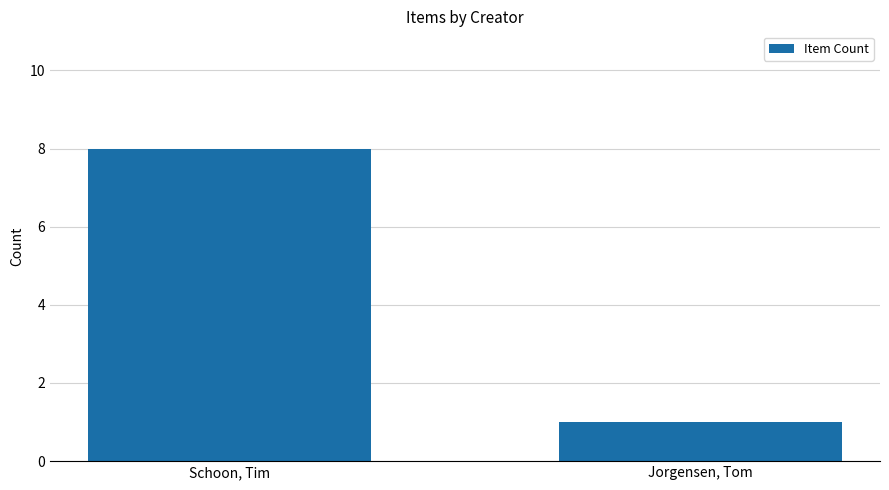

What is the change in value from Schoon, Tim to Jorgensen, Tom?

-7